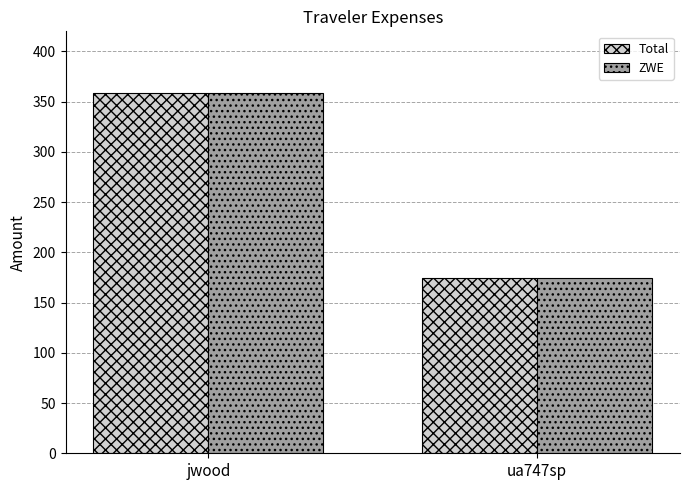

What is the label of the 1st bar from the left?

jwood